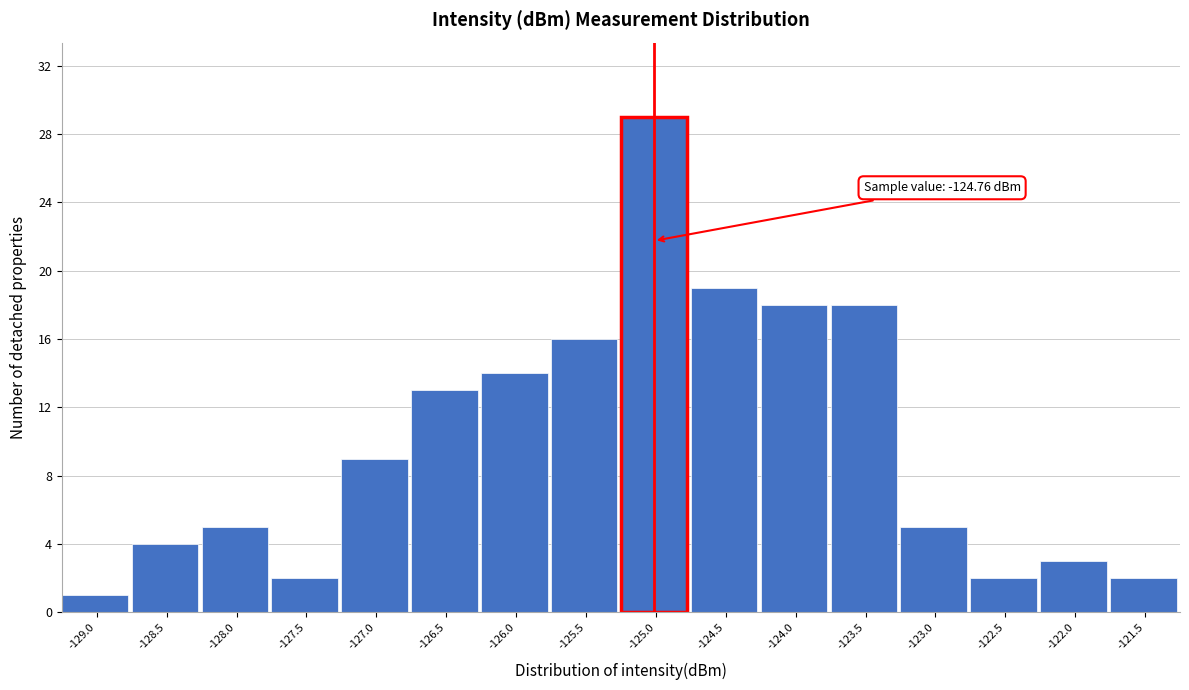

Reading right to left, extract all data points from this chart.

2	3	2	5	18	18	19	29	16	14	13	9	2	5	4	1